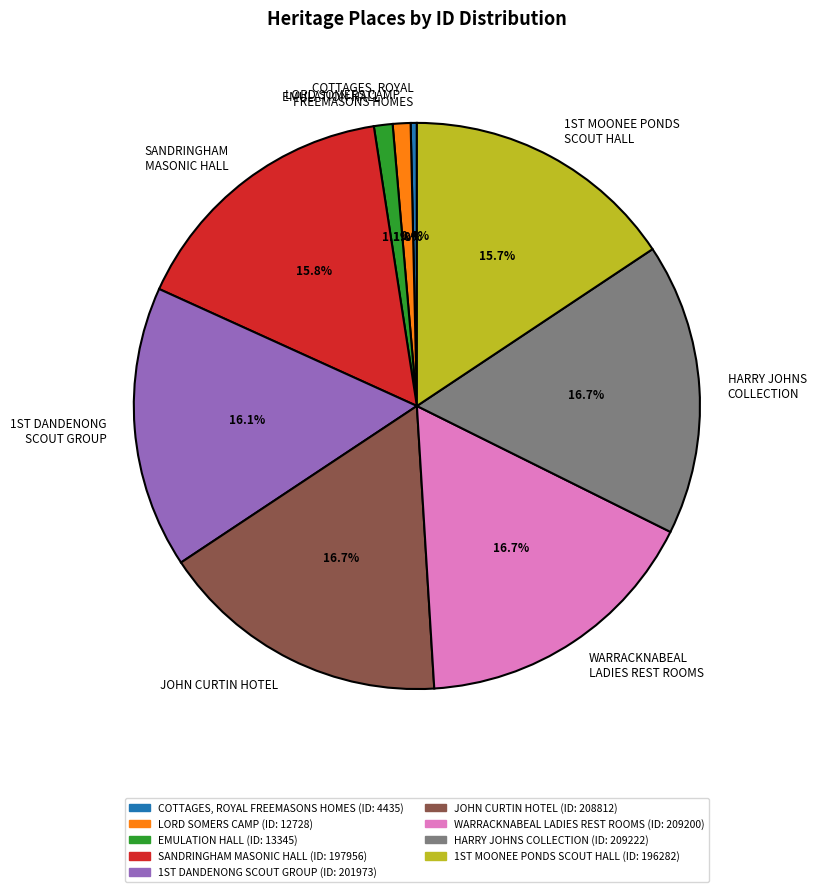

Which has a higher value, JOHN CURTIN HOTEL or EMULATION HALL?

JOHN CURTIN HOTEL